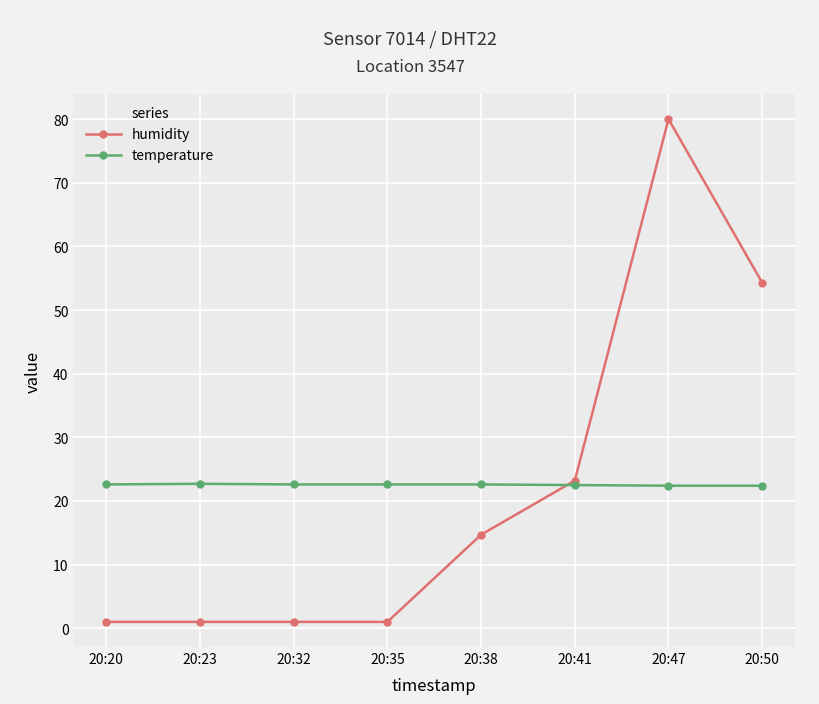

What is the spread (max minus min) of values at 20:35?

21.6